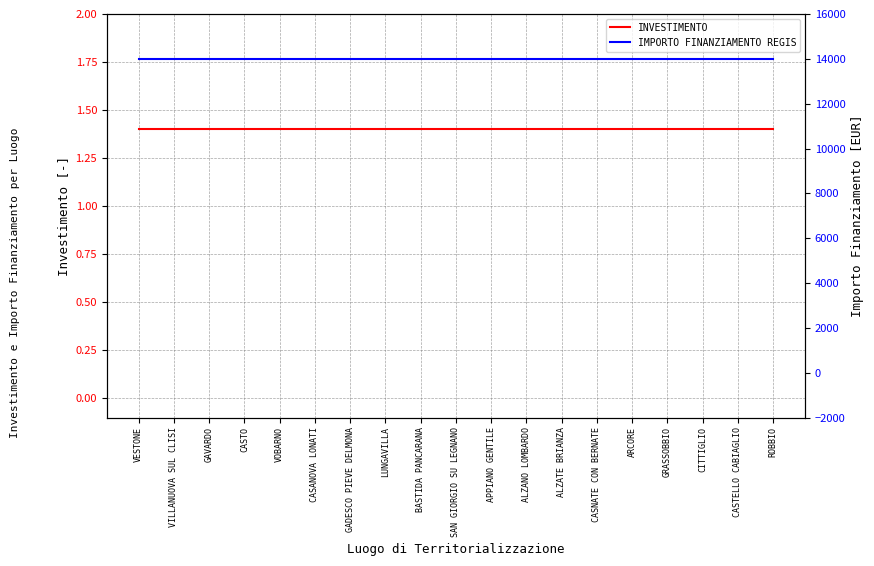

Reading left to right, what are all the values shown in this chart?

INVESTIMENTO: VESTONE=1.4	VILLANUOVA SUL CLISI=1.4	GAVARDO=1.4	CASTO=1.4	VOBARNO=1.4	CASANOVA LONATI=1.4	GADESCO PIEVE DELMONA=1.4	LUNGAVILLA=1.4	BASTIDA PANCARANA=1.4	SAN GIORGIO SU LEGNANO=1.4	APPIANO GENTILE=1.4	ALZANO LOMBARDO=1.4	ALZATE BRIANZA=1.4	CASNATE CON BERNATE=1.4	ARCORE=1.4	GRASSOBBIO=1.4	CITTIGLIO=1.4	CASTELLO CABIAGLIO=1.4	ROBBIO=1.4
IMPORTO FINANZIAMENTO REGIS: VESTONE=14000.0	VILLANUOVA SUL CLISI=14000.0	GAVARDO=14000.0	CASTO=14000.0	VOBARNO=14000.0	CASANOVA LONATI=14000.0	GADESCO PIEVE DELMONA=14000.0	LUNGAVILLA=14000.0	BASTIDA PANCARANA=14000.0	SAN GIORGIO SU LEGNANO=14000.0	APPIANO GENTILE=14000.0	ALZANO LOMBARDO=14000.0	ALZATE BRIANZA=14000.0	CASNATE CON BERNATE=14000.0	ARCORE=14000.0	GRASSOBBIO=14000.0	CITTIGLIO=14000.0	CASTELLO CABIAGLIO=14000.0	ROBBIO=14000.0